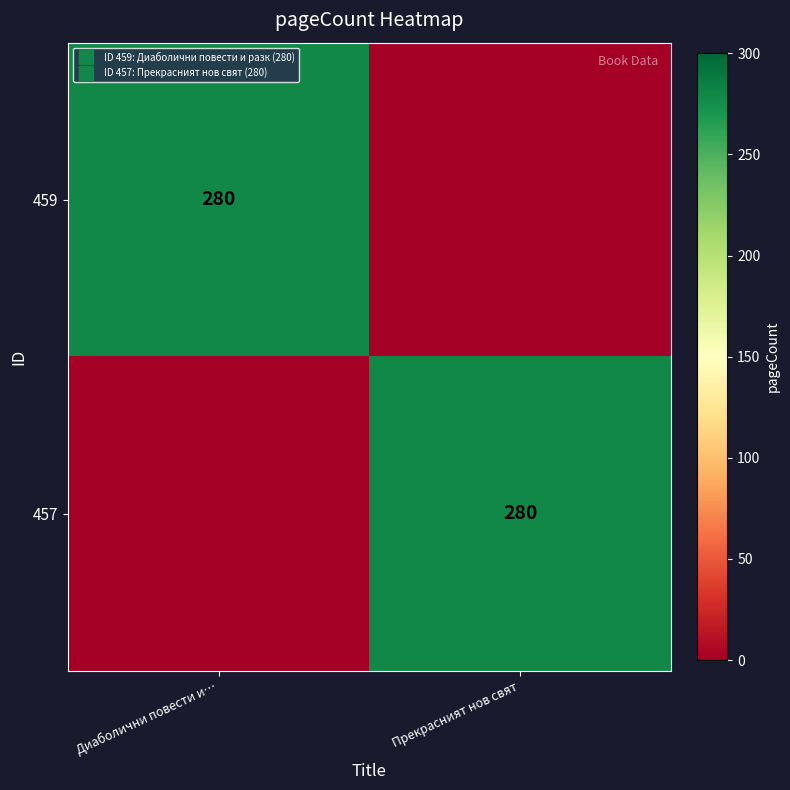

Which has a higher value, Диаболични повести и… or Прекрасният нов свят?

Диаболични повести и…